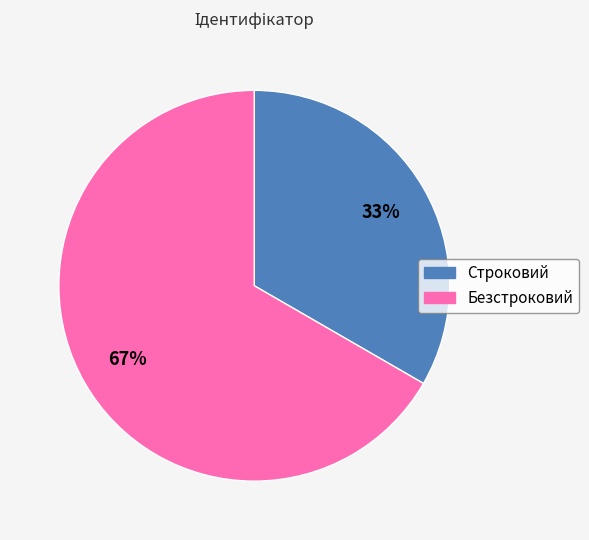

True or false: Строковий accounts for 33% of the total.

True